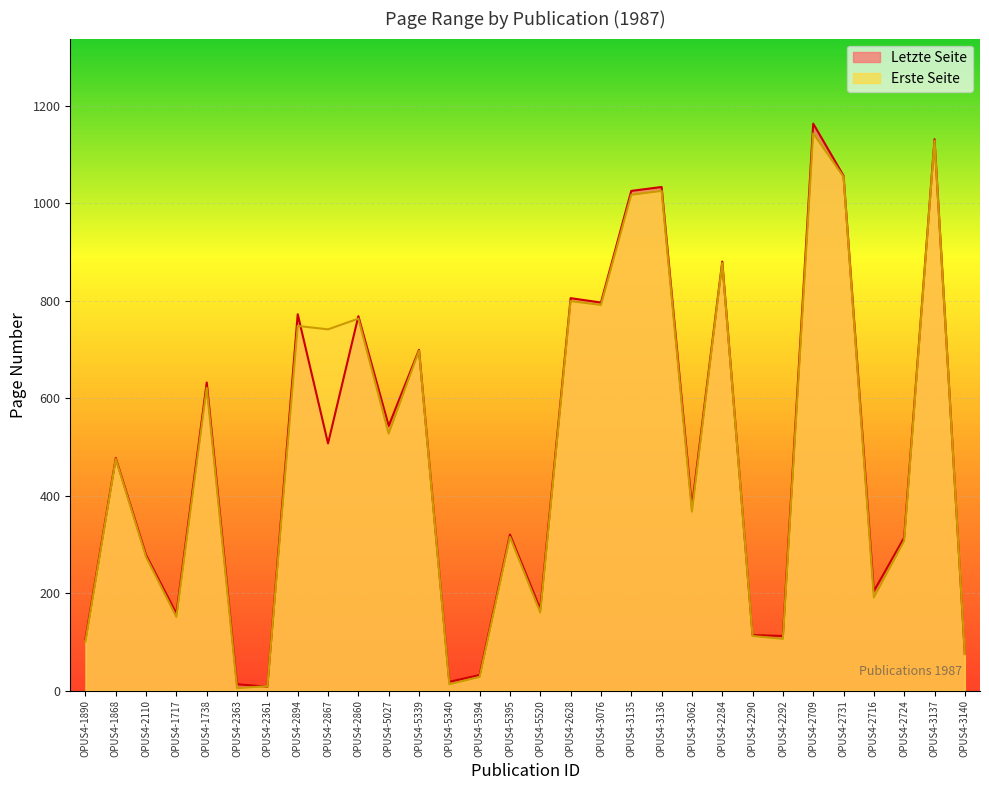

The Erste Seite series shows 45 at OPUS4-2716. True or false?

False